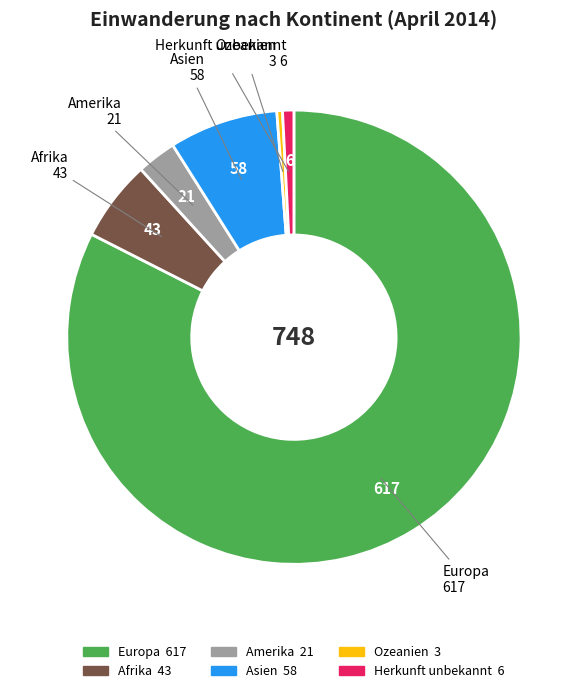

How many segments does this pie chart have?

6